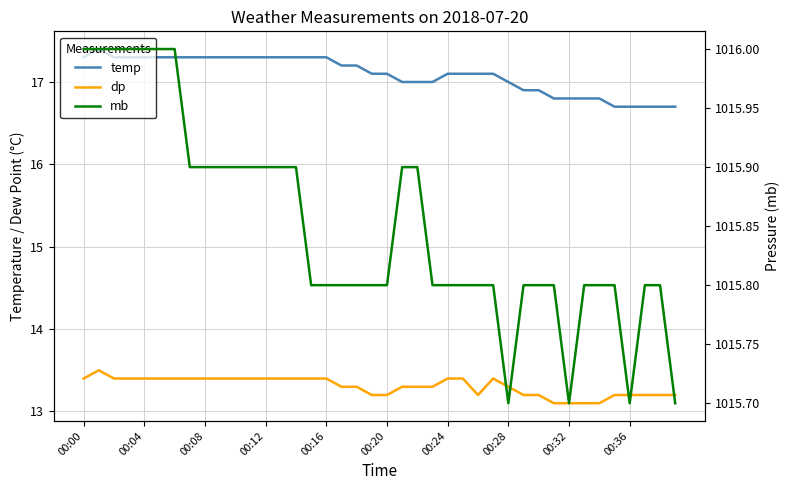

Rank the series at 30 from highest to lowest value.

mb, temp, dp